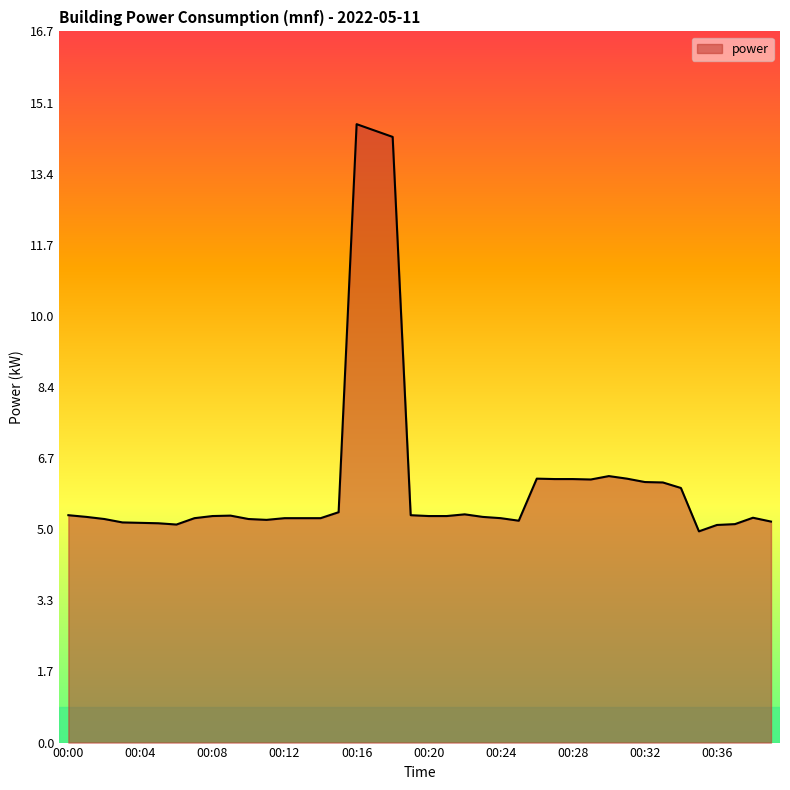

What is the minimum value shown in the chart?

5.0